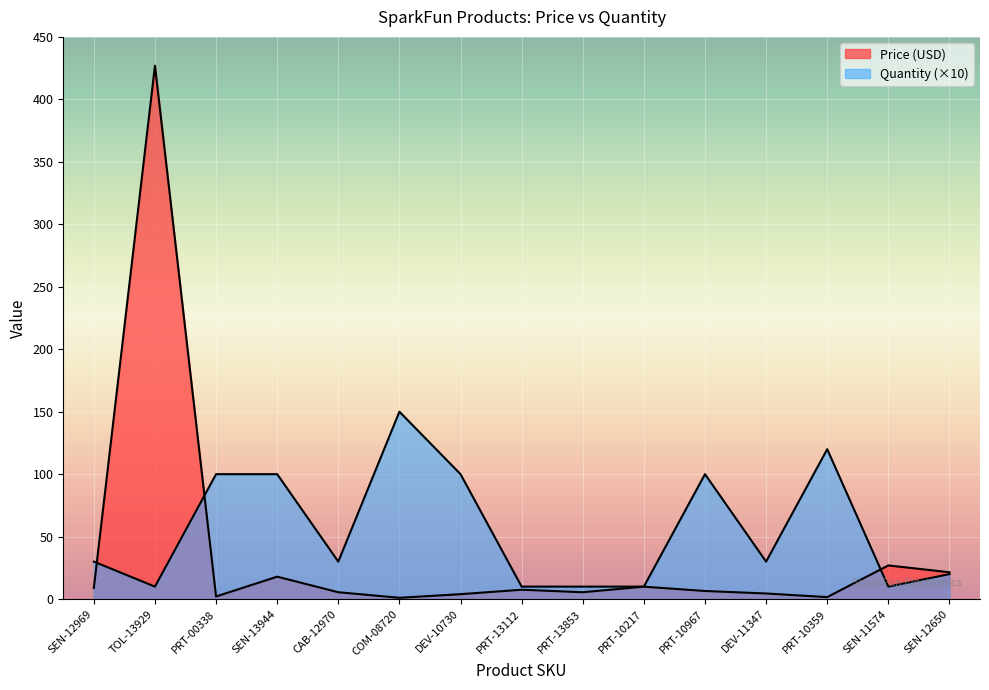

At which category is the sum across all series the highest?

TOL-13929